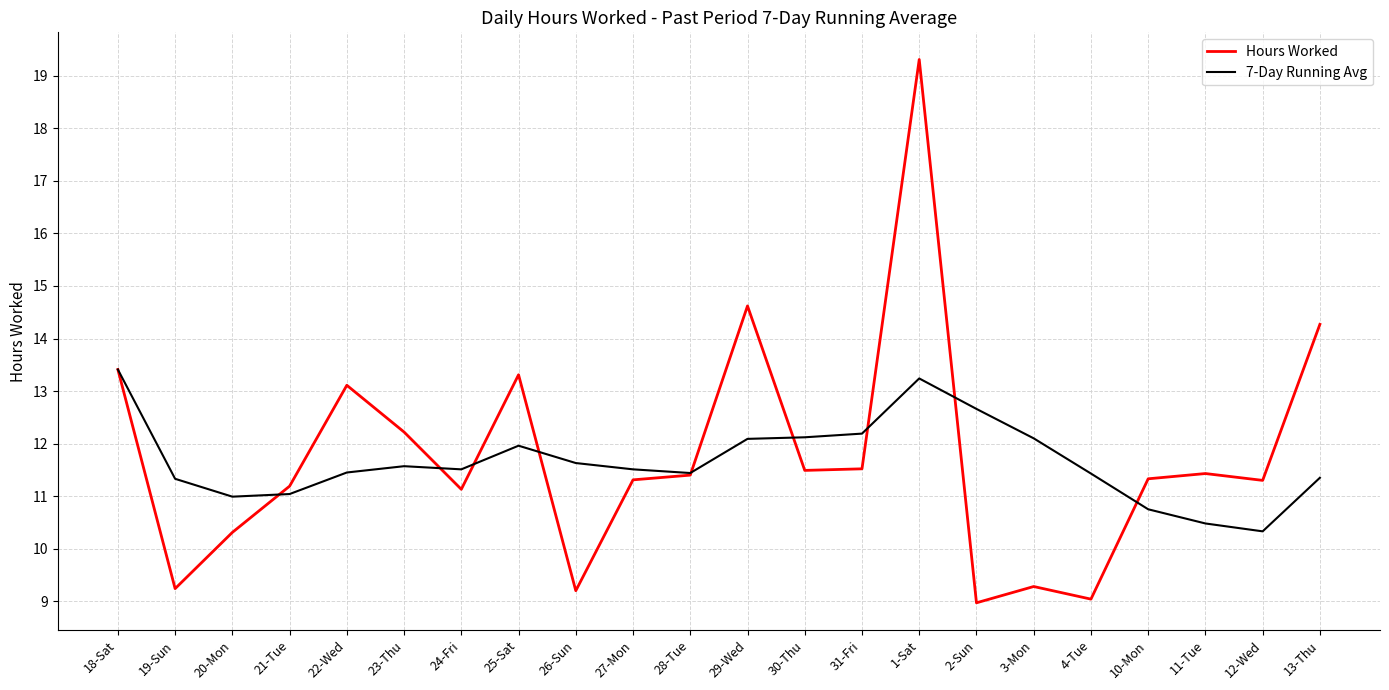

What position from the left is 11-Tue?

20